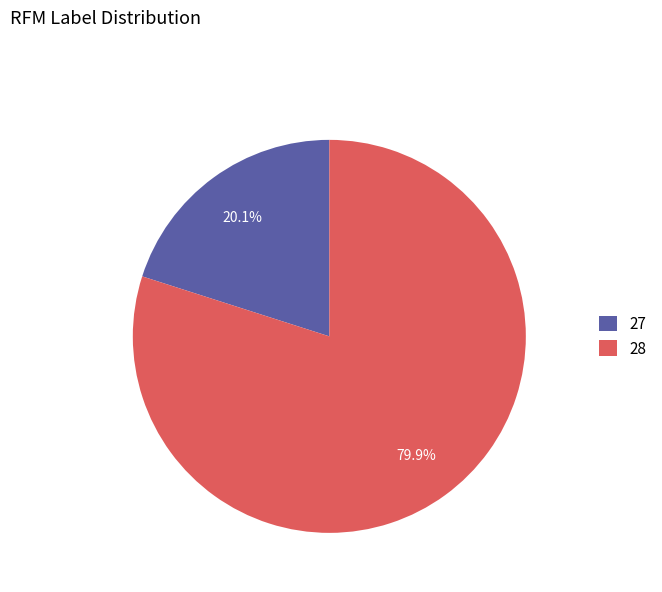

What is the smallest slice in the pie chart?

27